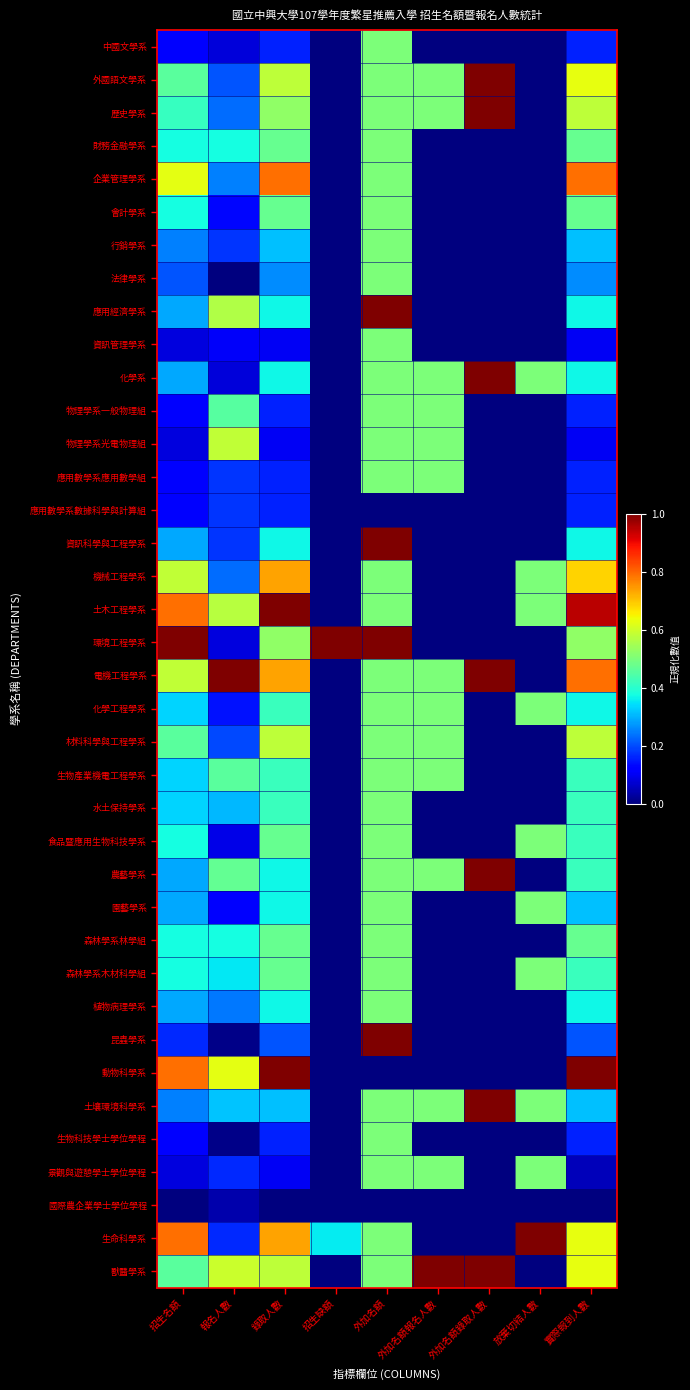

List the series in order of their peak value, lowest first.

國際農企業學士學位學程, 應用數學系數據科學與計算組, 中國文學系, 財務金融學系, 會計學系, 行銷學系, 法律學系, 資訊管理學系, 物理學系一般物理組, 應用數學系應用數學組, 化學工程學系, 生物產業機電工程學系, 水土保持學系, 食品暨應用生物科技學系, 園藝學系, 森林學系林學組, 森林學系木材科學組, 植物病理學系, 生物科技學士學位學程, 景觀與遊憩學士學位學程, 材料科學與工程學系, 物理學系光電物理組, 機械工程學系, 企業管理學系, 外國語文學系, 歷史學系, 應用經濟學系, 化學系, 資訊科學與工程學系, 土木工程學系, 環境工程學系, 電機工程學系, 農藝學系, 昆蟲學系, 動物科學系, 土壤環境科學系, 生命科學系, 獸醫學系